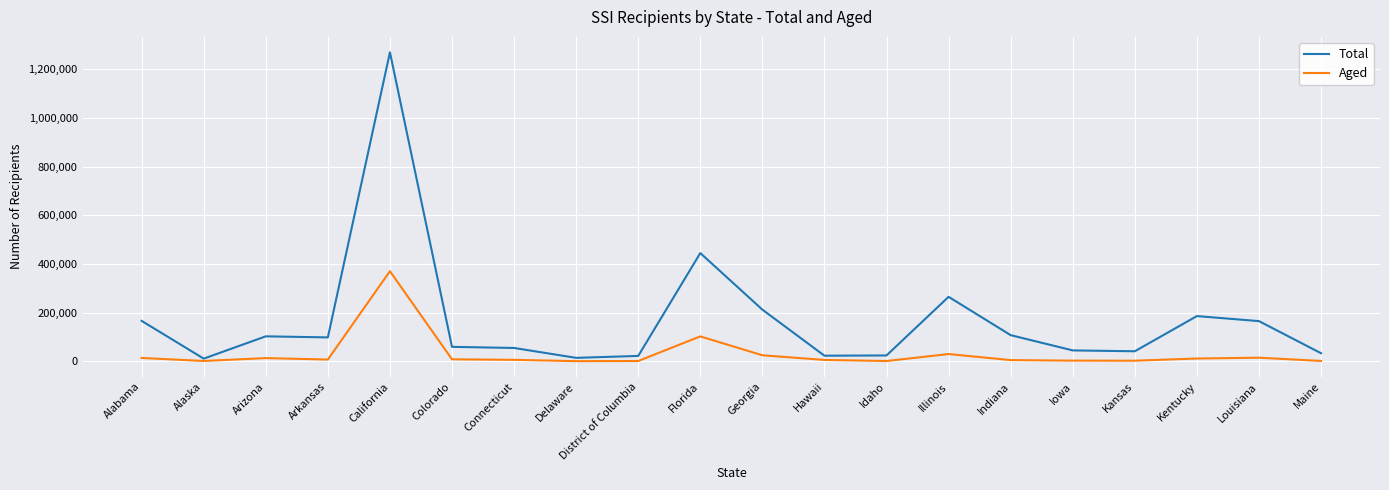

What is the total value across all series at Delaware?

16118